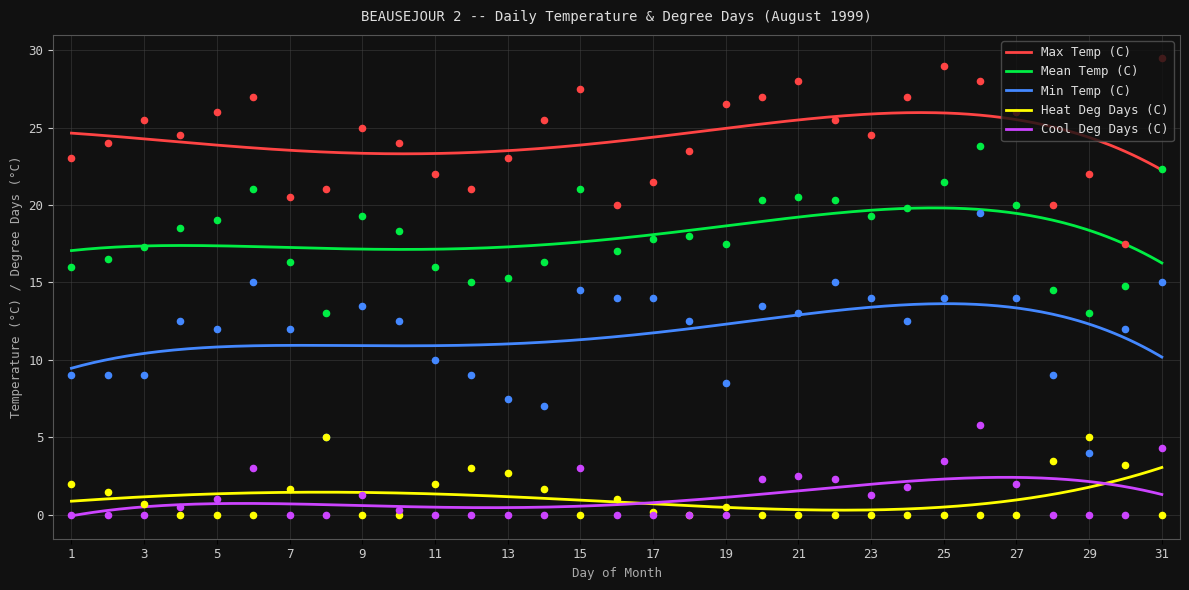

What is the total value across all series at 8?

44.0